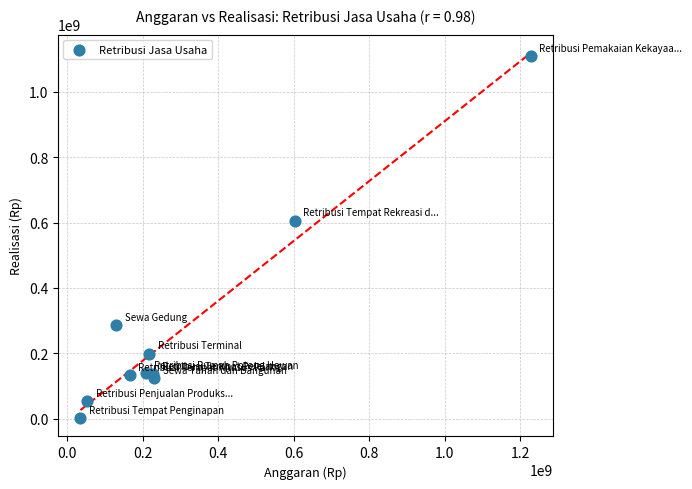

What Y value in the scatter plot is closest to 555257065?

605790500